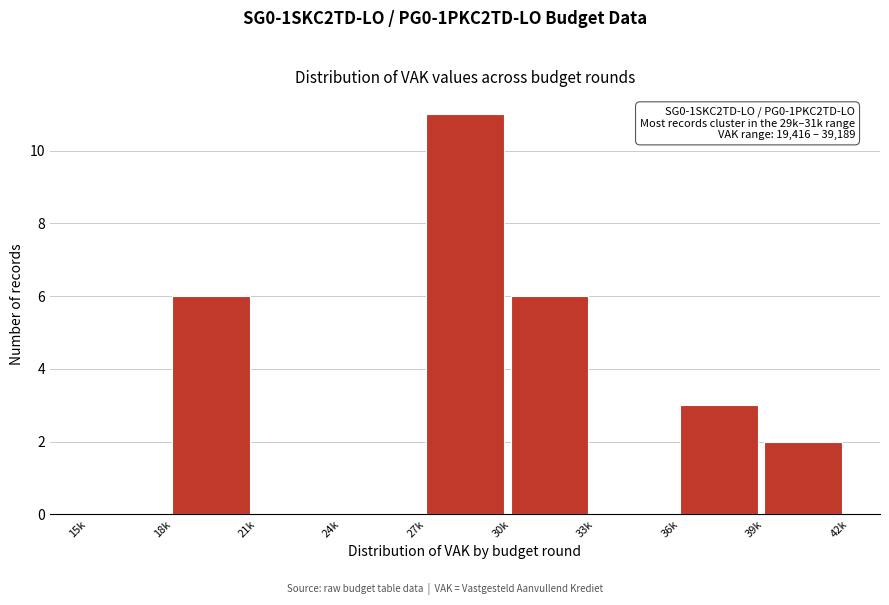

Reading right to left, transcribe all the data shown in this chart.

39k=2	36k=3	33k=0	30k=6	27k=11	24k=0	21k=0	18k=6	15k=0